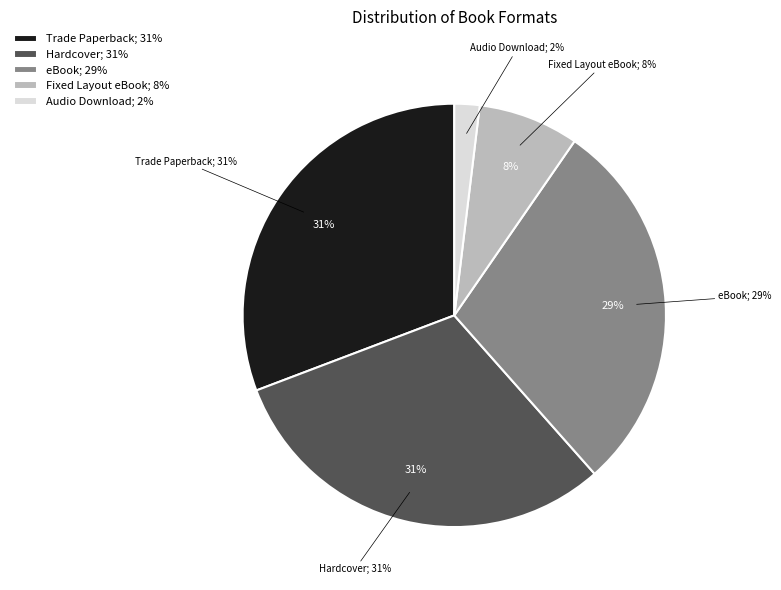

Combined, do Fixed Layout eBook and eBook account for over 50%?

No